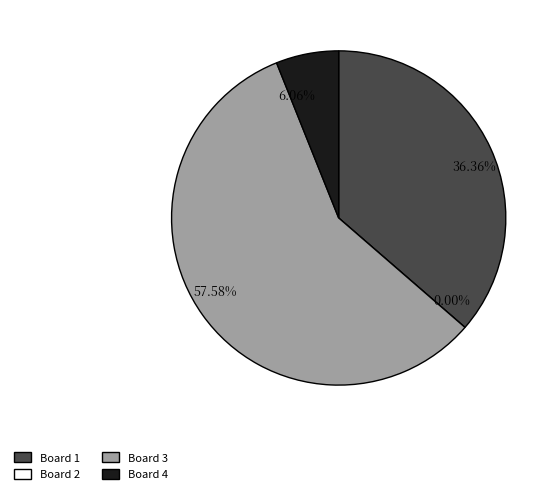

To the nearest percent, what percentage of the pie is 4?

6%